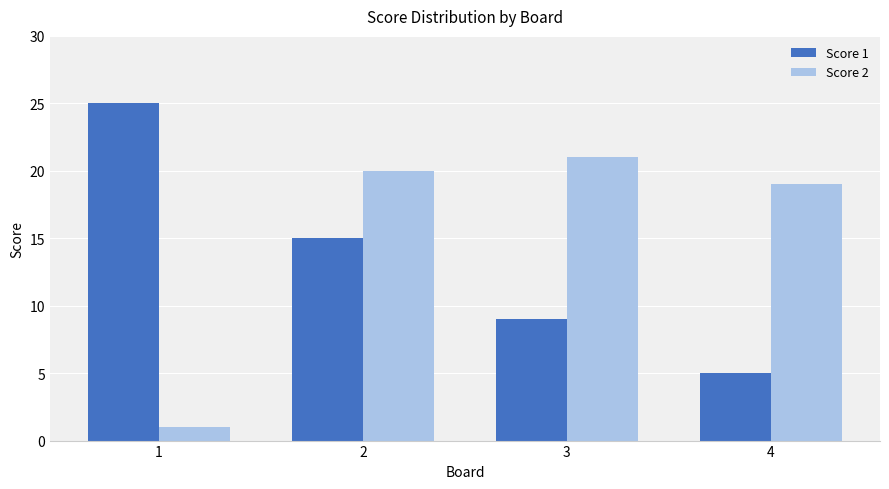

What is the difference between the highest and lowest values at 2?

5